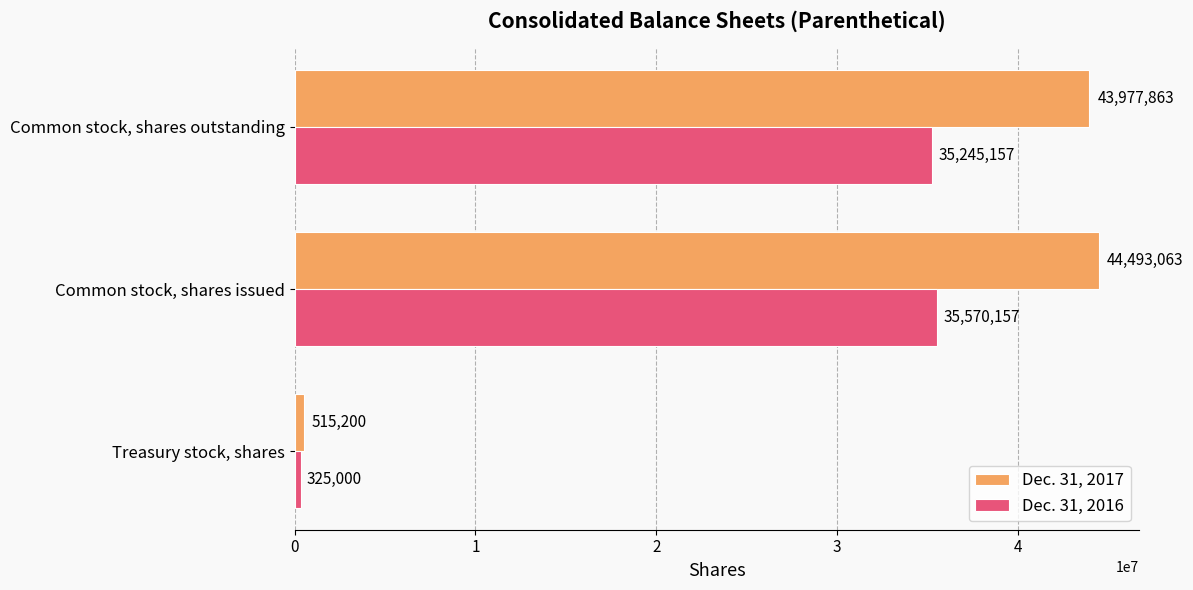

List the labels in order of Dec. 31, 2017 value, smallest first.

Treasury stock, shares, Common stock, shares outstanding, Common stock, shares issued